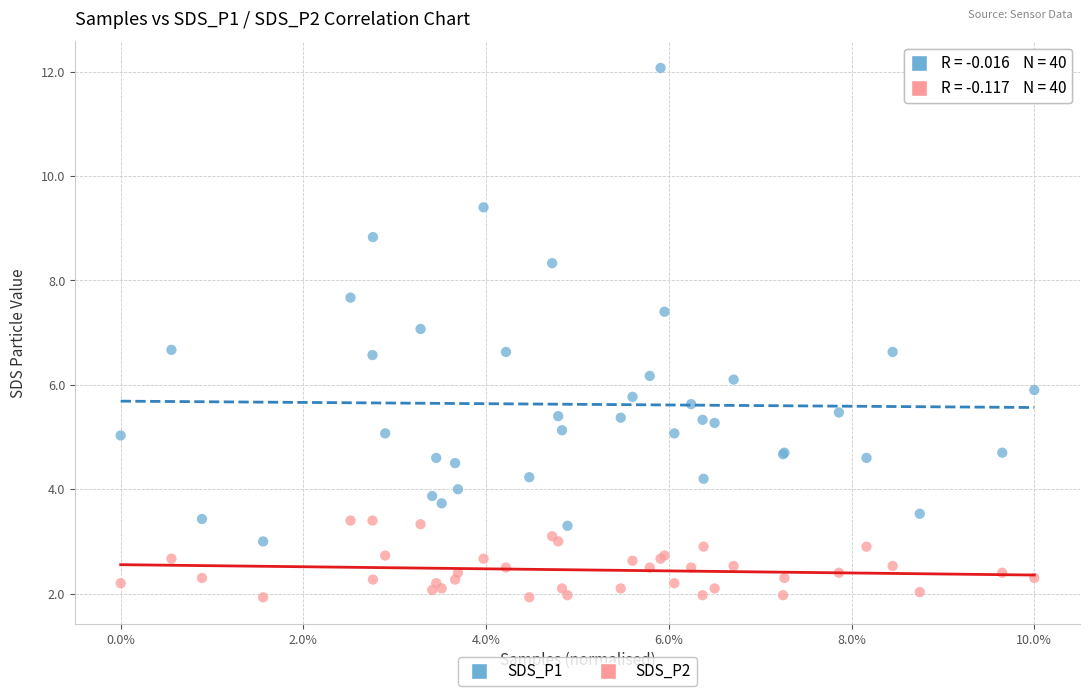

Which series contains the lowest Y value?

SDS_P2